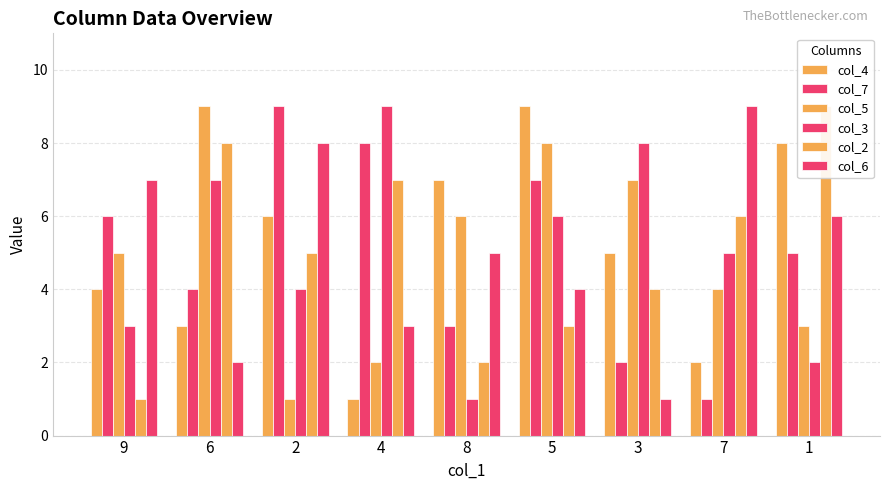

The col_5 series shows 10 at 8. True or false?

False